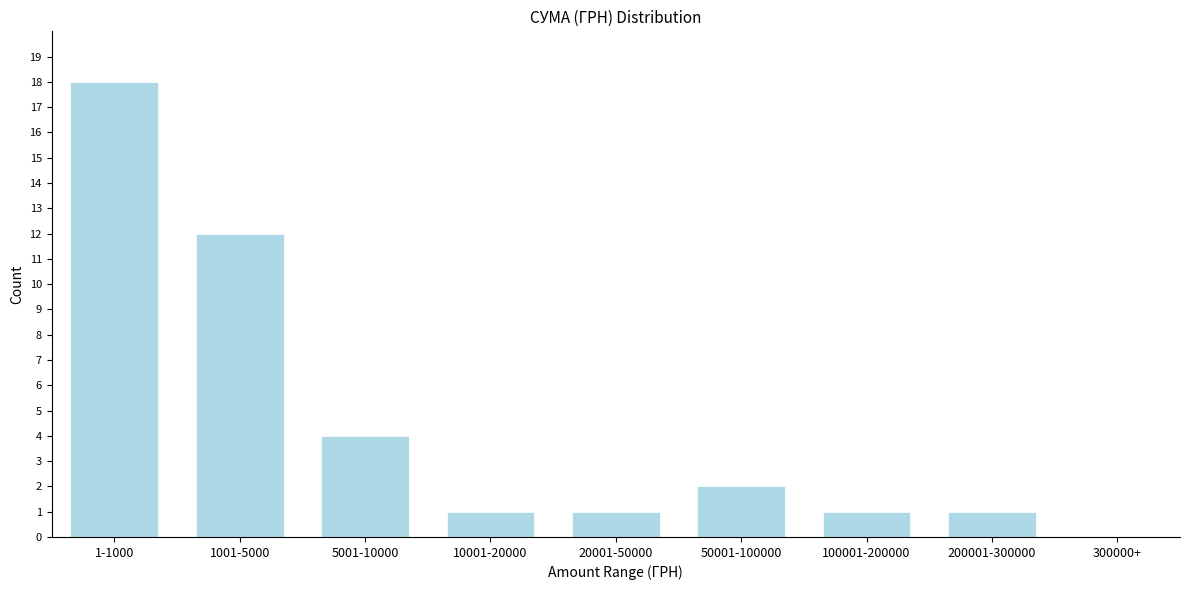

Reading left to right, what are all the values shown in this chart?

1-1000=18	1001-5000=12	5001-10000=4	10001-20000=1	20001-50000=1	50001-100000=2	100001-200000=1	200001-300000=1	300000+=0